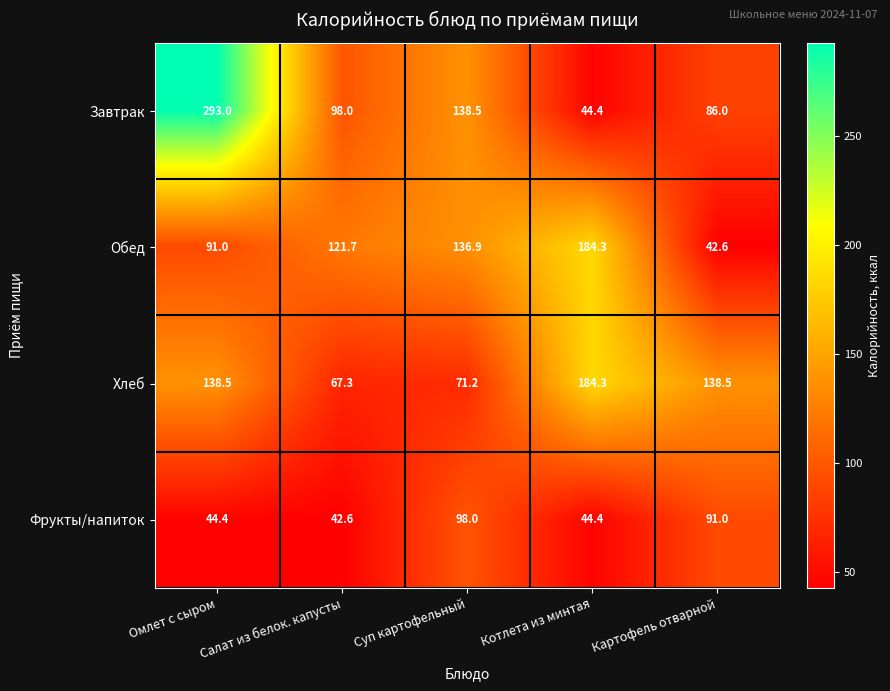

Which series has the largest total across all categories?

Завтрак